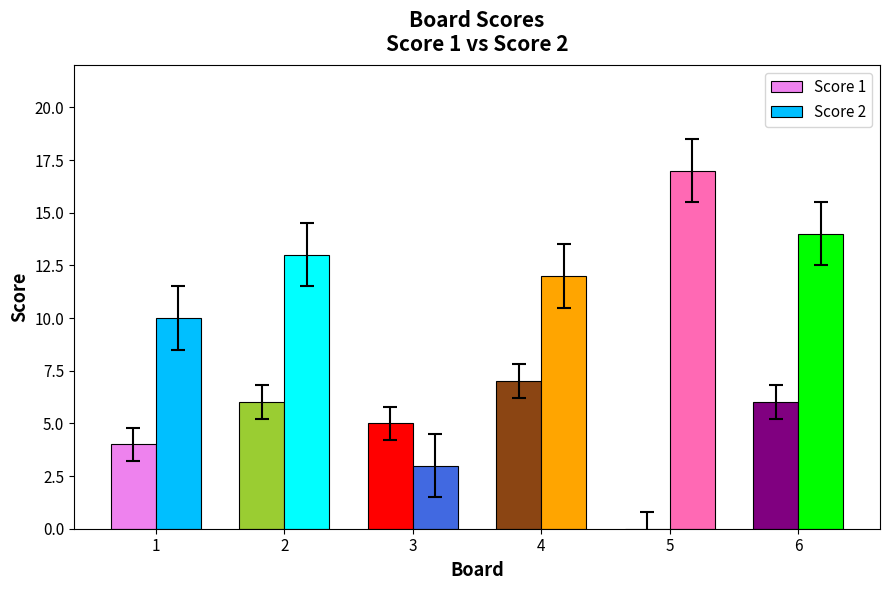

Which category has the highest value in the Score 2 series?

5